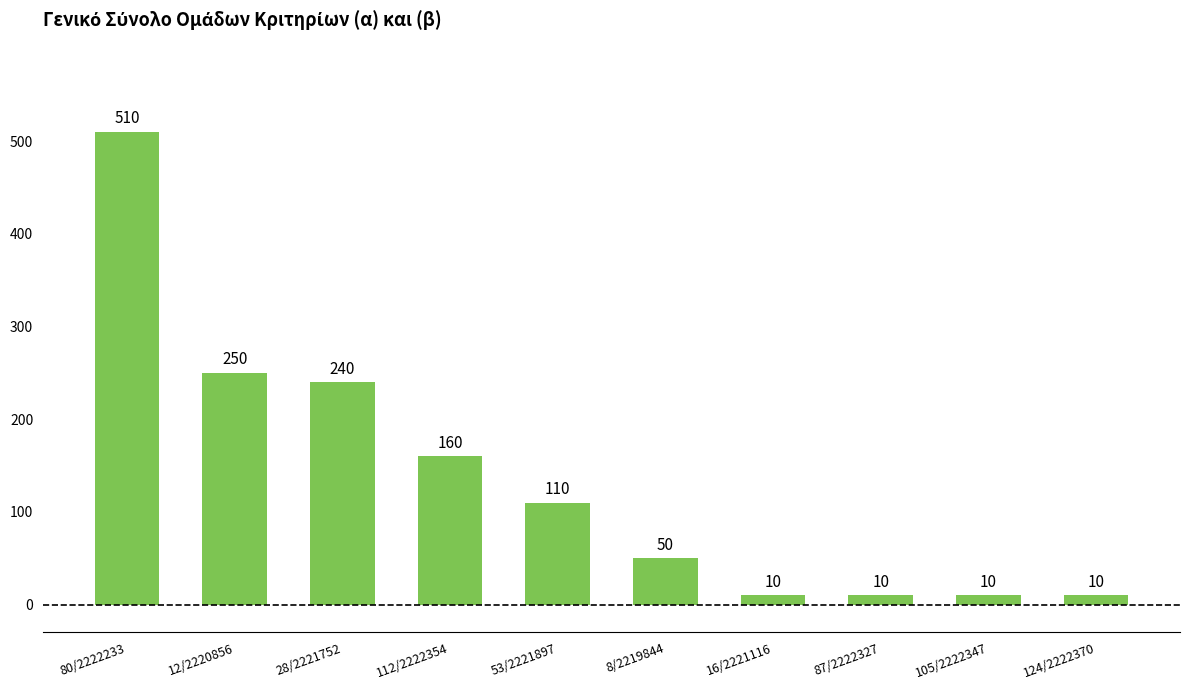

What is the change in value from 12/2220856 to 8/2219844?

-200